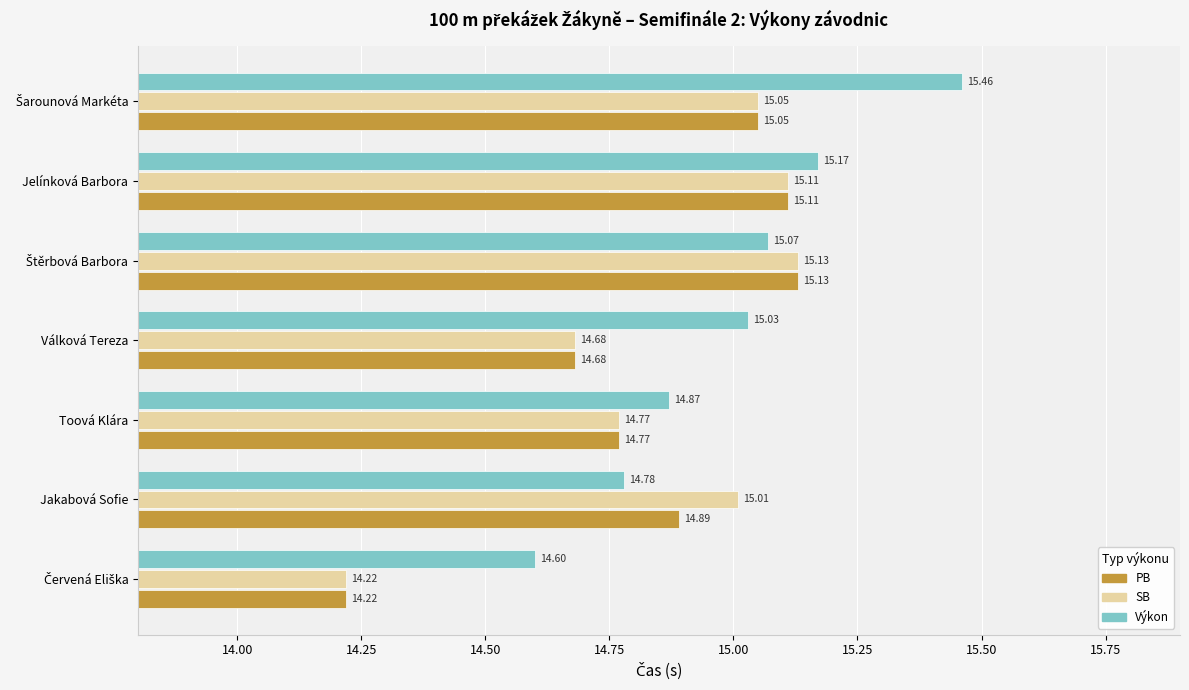

What are all the series names shown in the legend?

PB, SB, Výkon